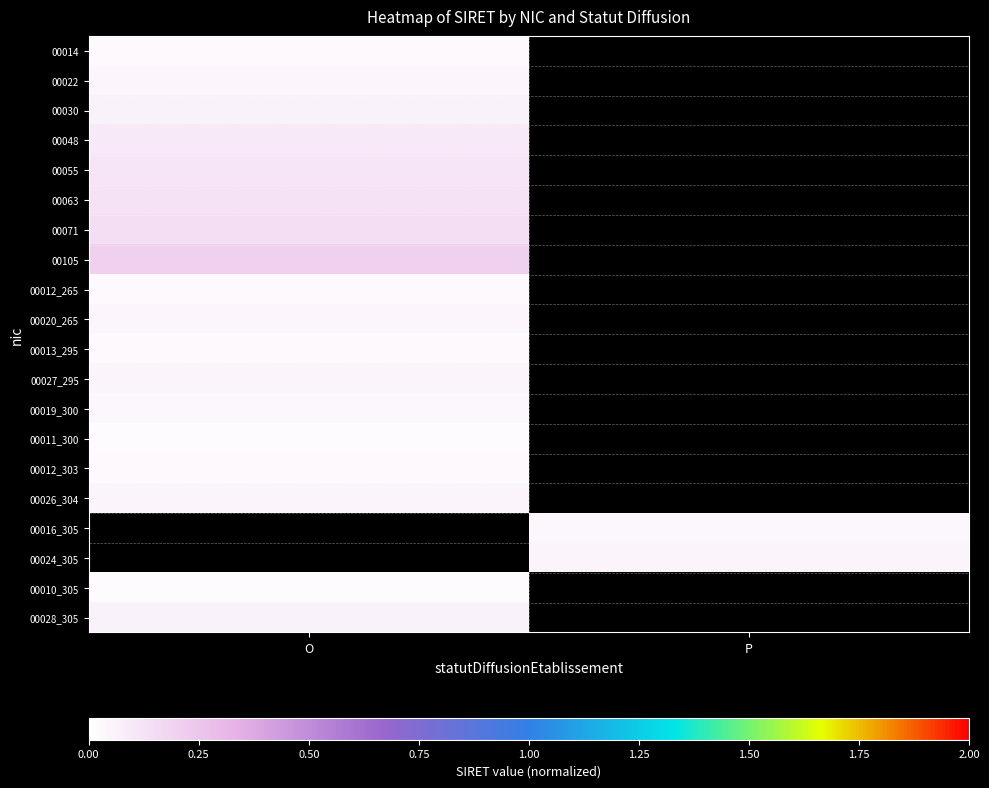

Is the value of 00016_305 at P greater than the value of 00027_295 at P?

No